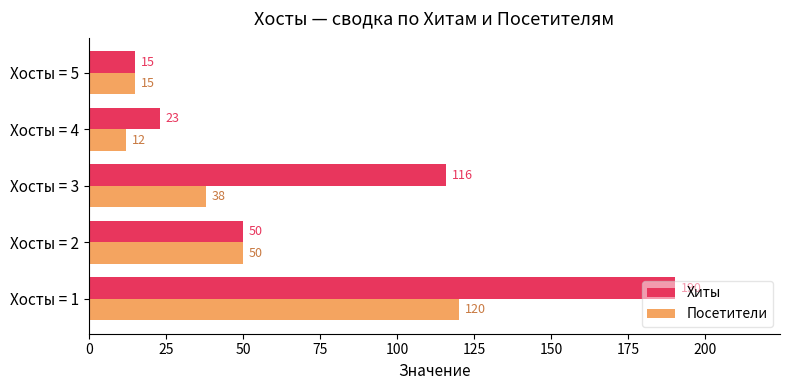

What is the minimum value for Хиты?

15